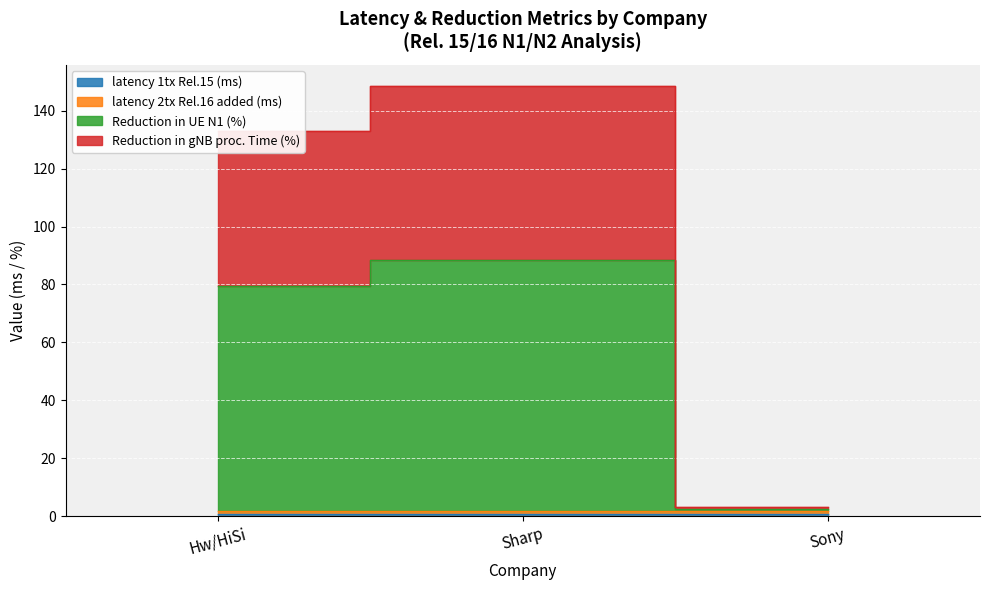

At which category is the sum across all series the highest?

Sharp